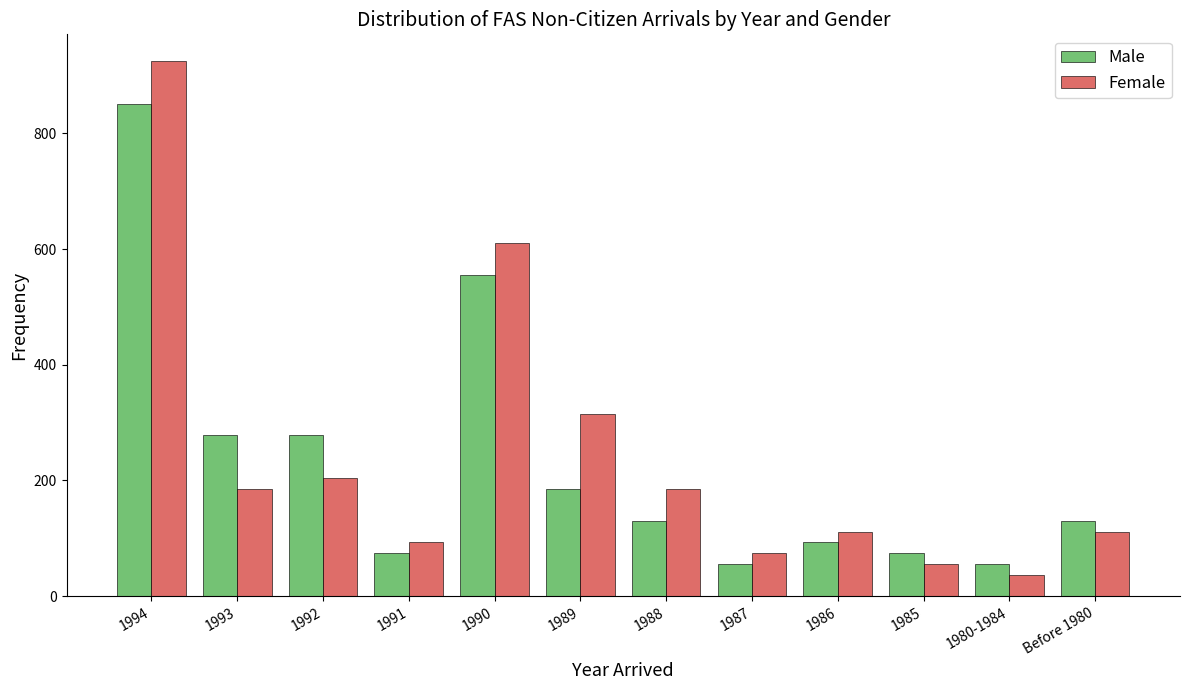

Reading right to left, transcribe all the data shown in this chart.

Male: 130	56	74	93	56	130	185	555	74	278	278	851
Female: 111	37	56	111	74	185	315	611	93	204	185	925